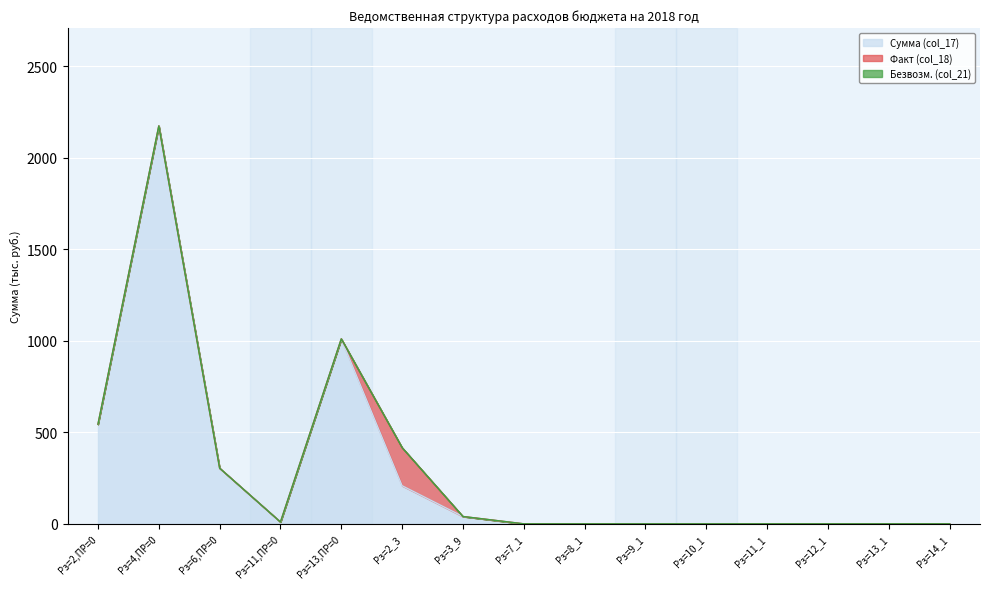

Reading left to right, list all the values displayed in this chart.

Сумма (col_17): Рз=2,ПР=0=544	Рз=4,ПР=0=2173	Рз=6,ПР=0=304	Рз=11,ПР=0=10	Рз=13,ПР=0=1010	Рз=2_3=208	Рз=3_9=40	Рз=7_1=0	Рз=8_1=0	Рз=9_1=0	Рз=10_1=0	Рз=11_1=0	Рз=12_1=0	Рз=13_1=0	Рз=14_1=0
Факт (col_18): Рз=2,ПР=0=0	Рз=4,ПР=0=0	Рз=6,ПР=0=0	Рз=11,ПР=0=0	Рз=13,ПР=0=0	Рз=2_3=208	Рз=3_9=0	Рз=7_1=0	Рз=8_1=0	Рз=9_1=0	Рз=10_1=0	Рз=11_1=0	Рз=12_1=0	Рз=13_1=0	Рз=14_1=0
Безвозм. (col_21): Рз=2,ПР=0=0	Рз=4,ПР=0=0	Рз=6,ПР=0=0	Рз=11,ПР=0=0	Рз=13,ПР=0=0	Рз=2_3=0	Рз=3_9=0	Рз=7_1=0	Рз=8_1=0	Рз=9_1=0	Рз=10_1=0	Рз=11_1=0	Рз=12_1=0	Рз=13_1=0	Рз=14_1=0